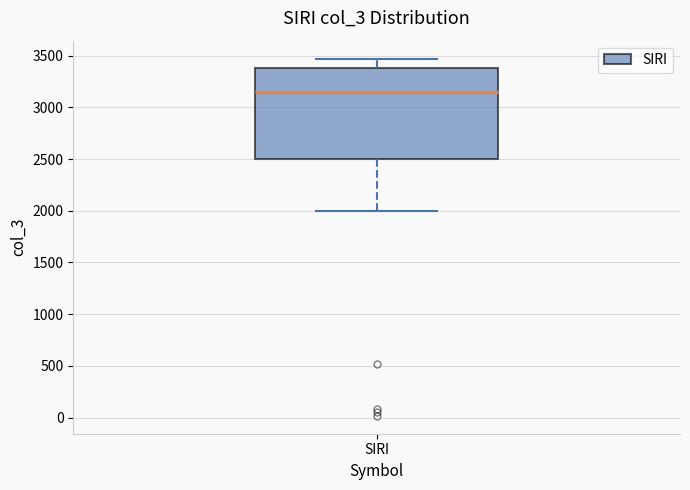

Where does the lower whisker of the box for SIRI end on the y-axis? The values are not printed on the chart, so give them approximately, as read against the axis.

2000